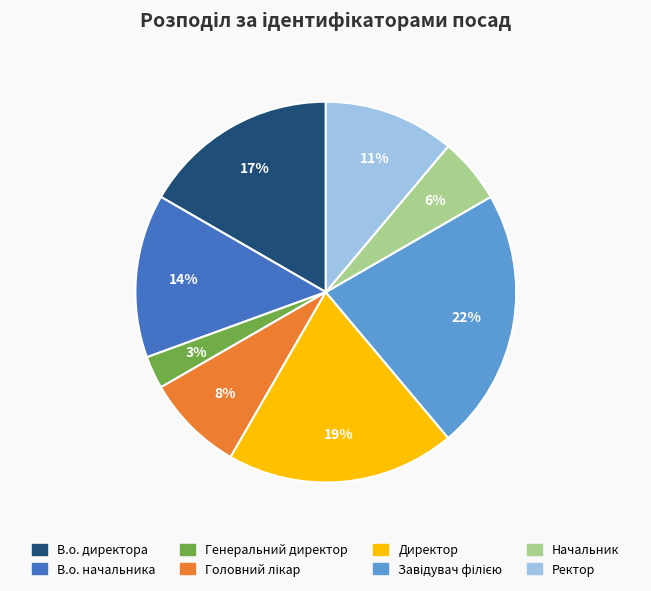

True or false: Начальник accounts for 6% of the total.

True